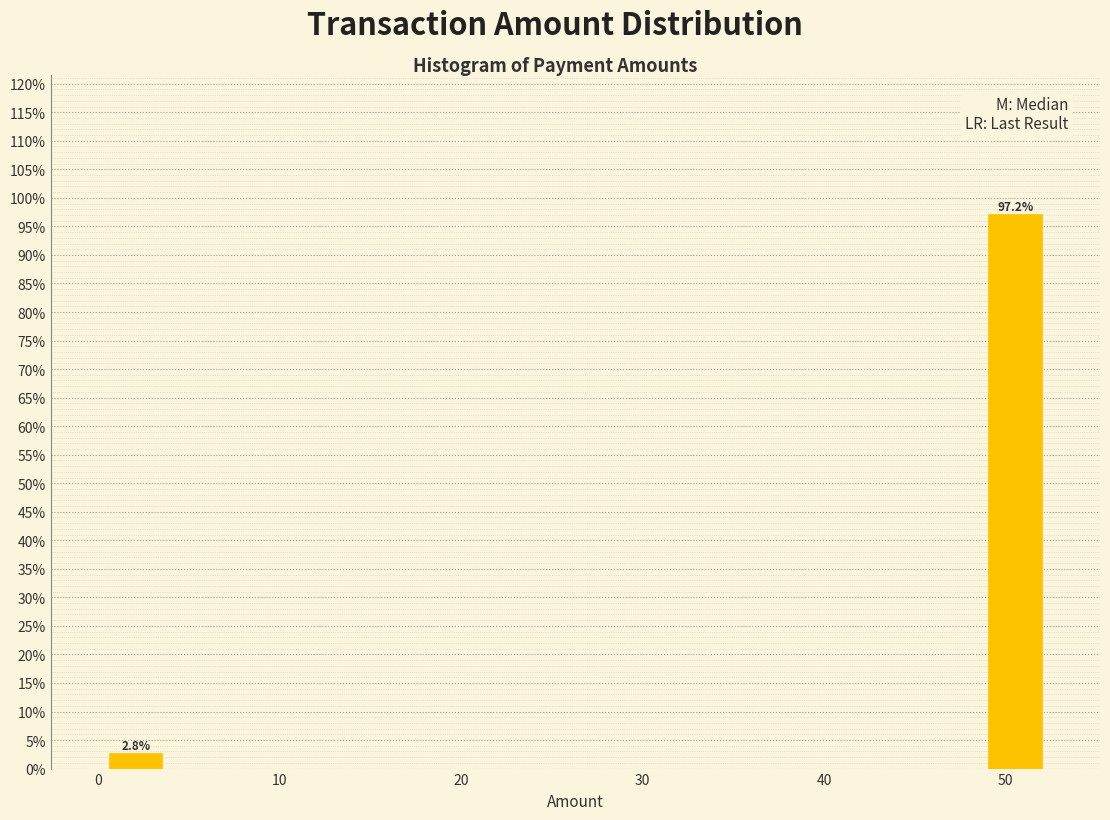

Read against the x-axis, roughly where is the centre of the tallest bar?

51